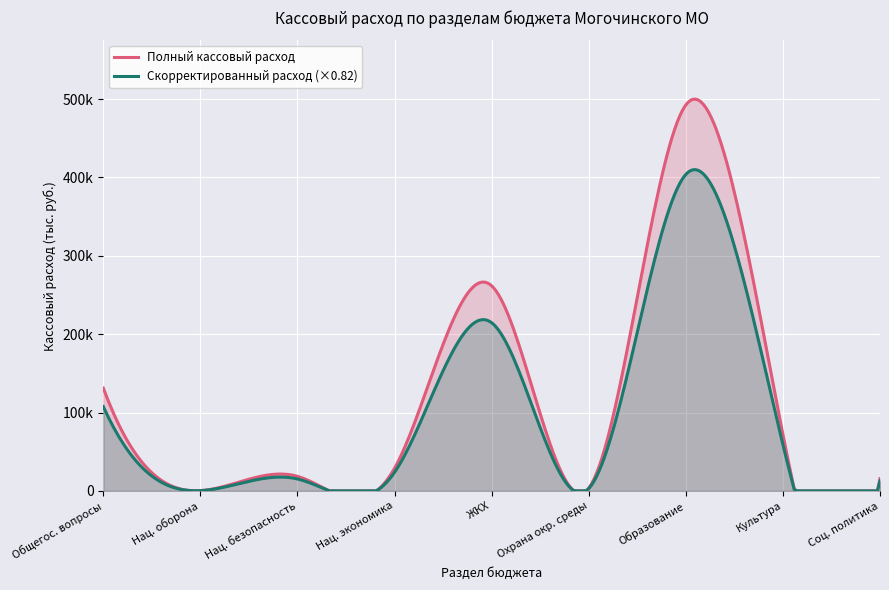

Reading right to left, transcribe all the data shown in this chart.

15594.5	72011.7	492569.7	3604.3	261754.7	28916.2	18561.3	349.4	131260.5